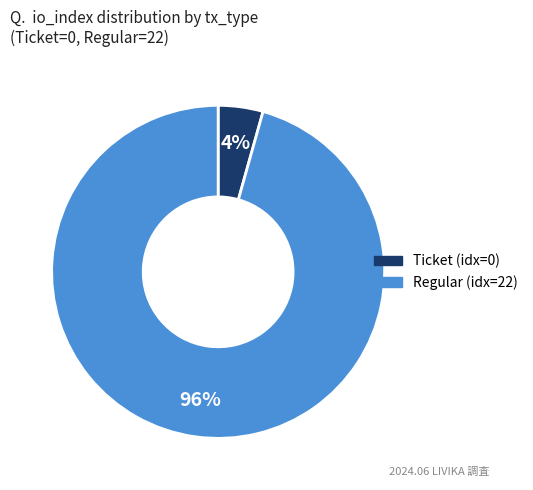

Is there a majority slice in this chart?

Yes